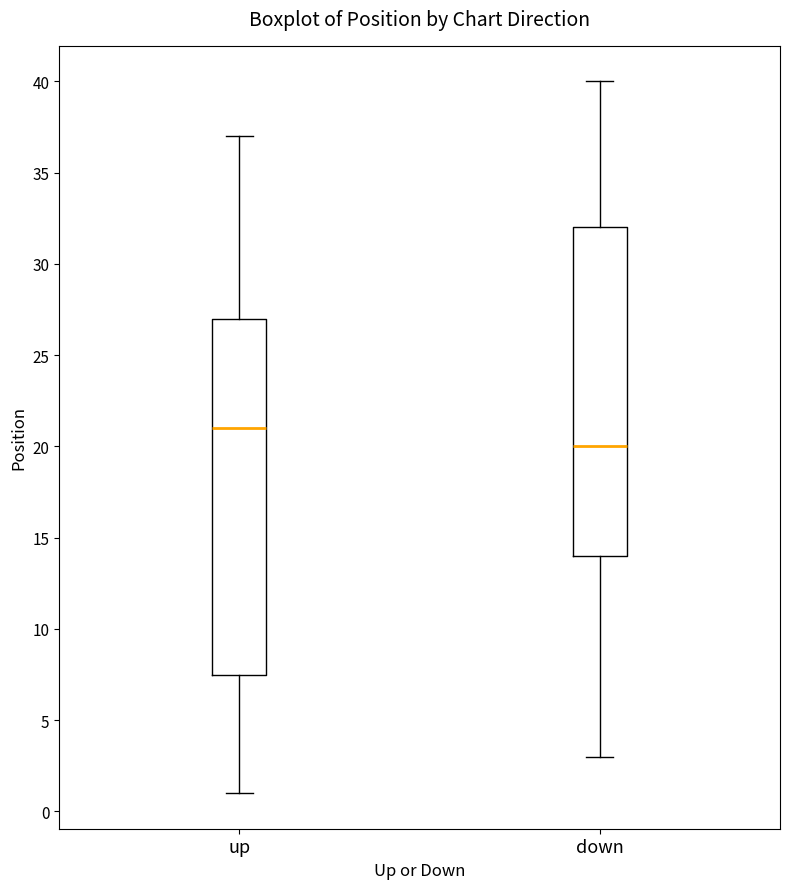

Where is the lower edge of the box for down on the y-axis? The values are not printed on the chart, so give them approximately, as read against the axis.

14.0